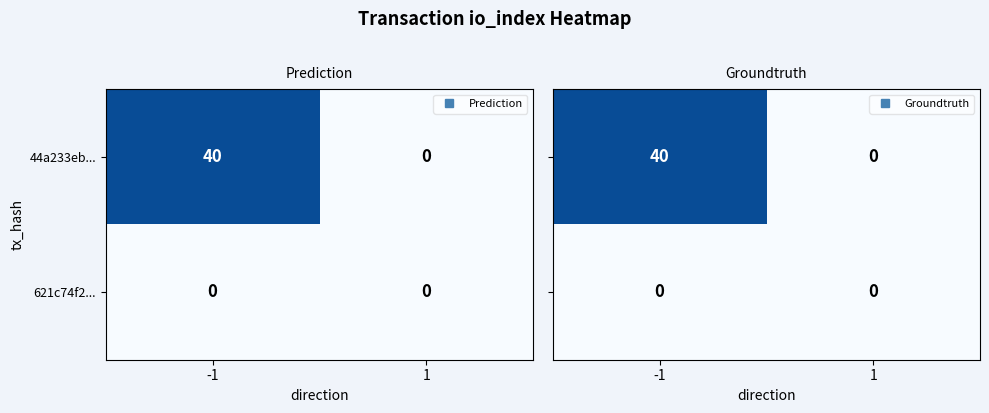

What is the average value of the 44a233eb... series?

20